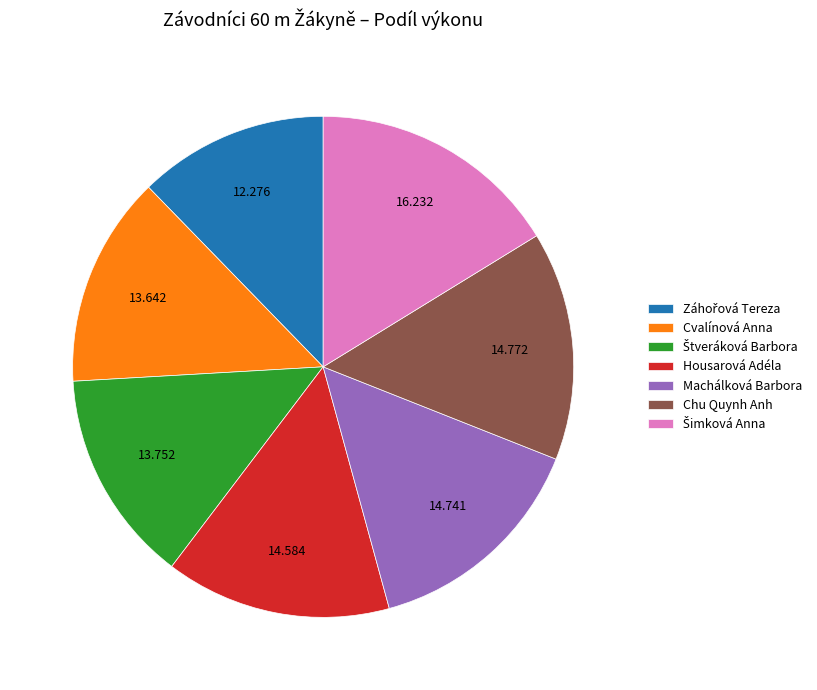

Is there a majority slice in this chart?

No